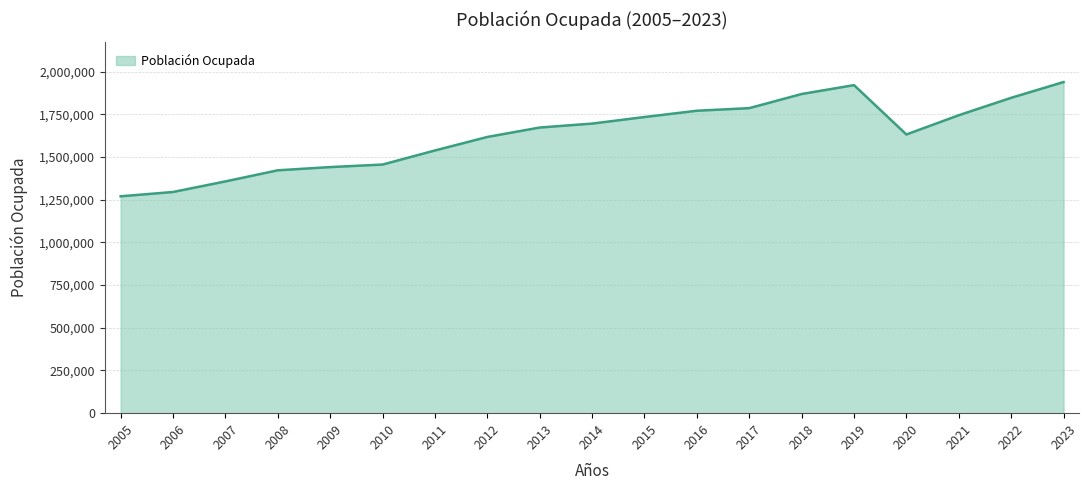

What is the sum of the values at 2012 and 2006?

2912108